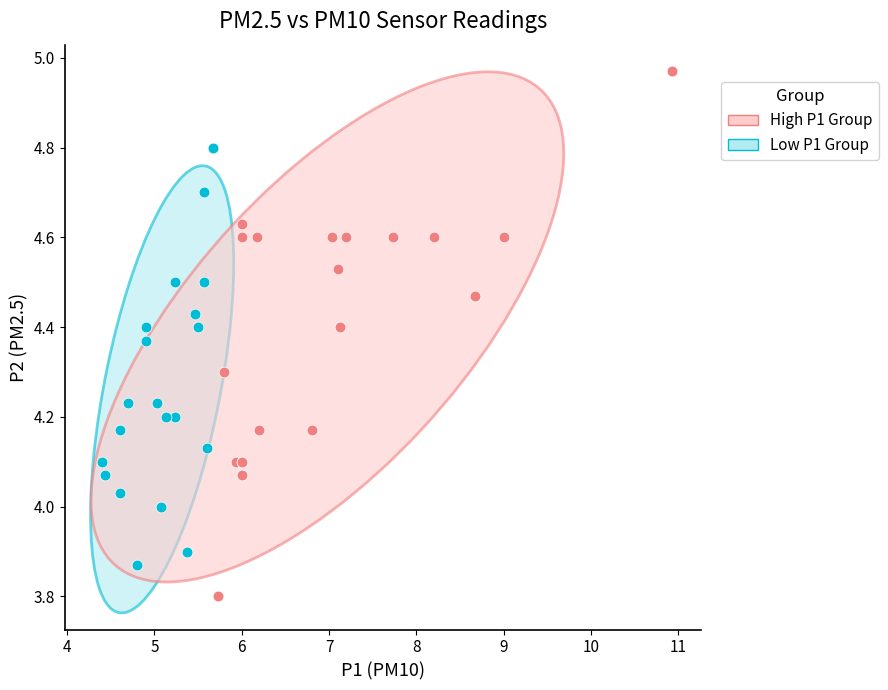

Which series contains the lowest Y value?

High P1 Group